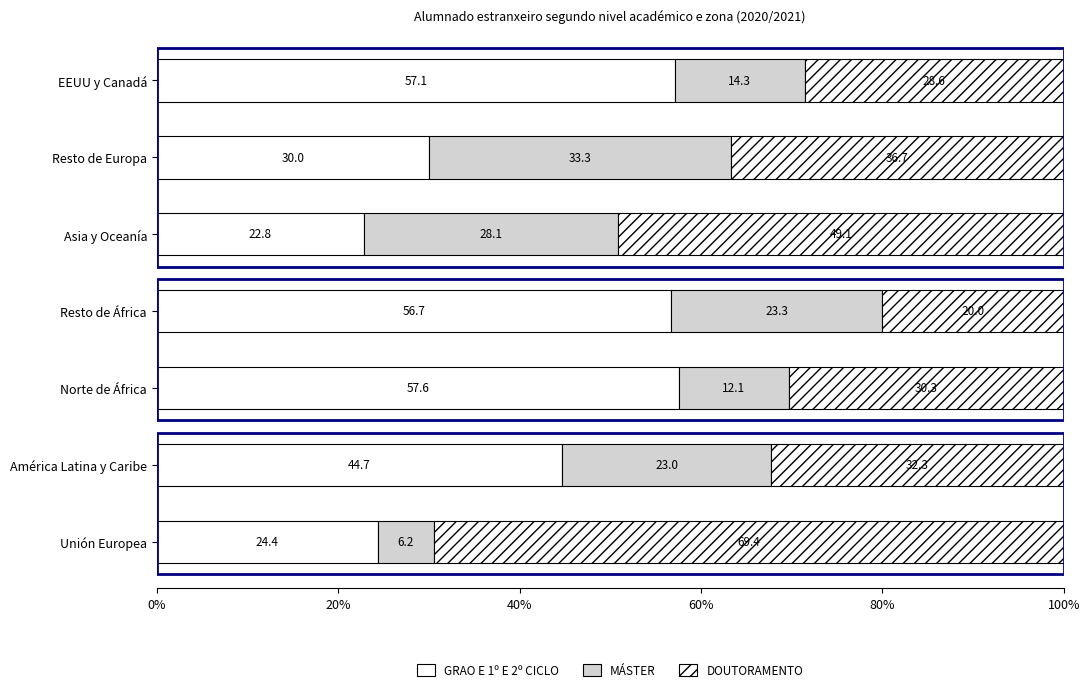

Rank the series by their average value, from highest to lowest.

GRAO E 1º E 2º CICLO, DOUTORAMENTO, MÁSTER